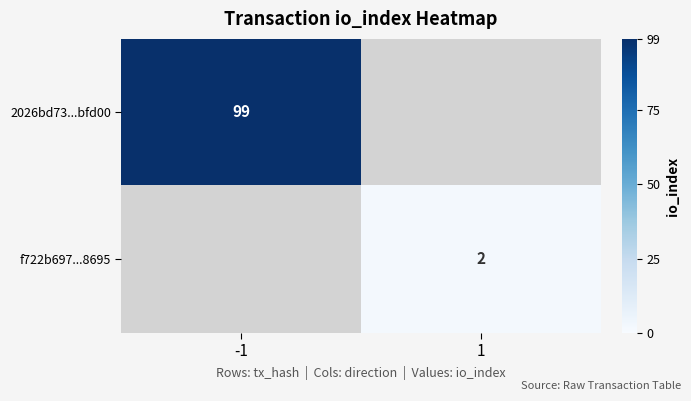

The value of 2026bd73...bfd00 at -1 is 136. True or false?

False